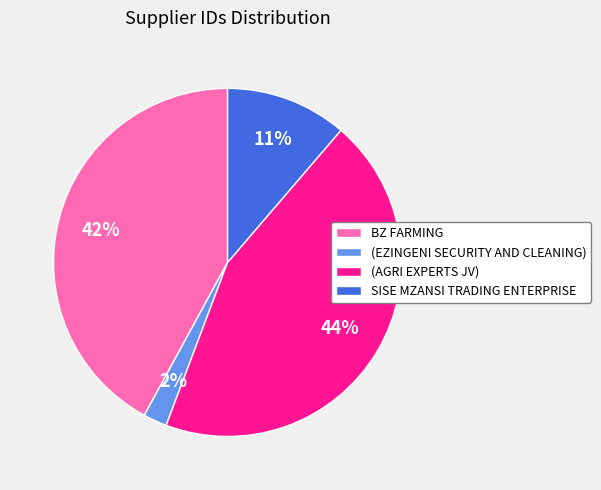

The BZ FARMING slice represents 51% of the pie. True or false?

False